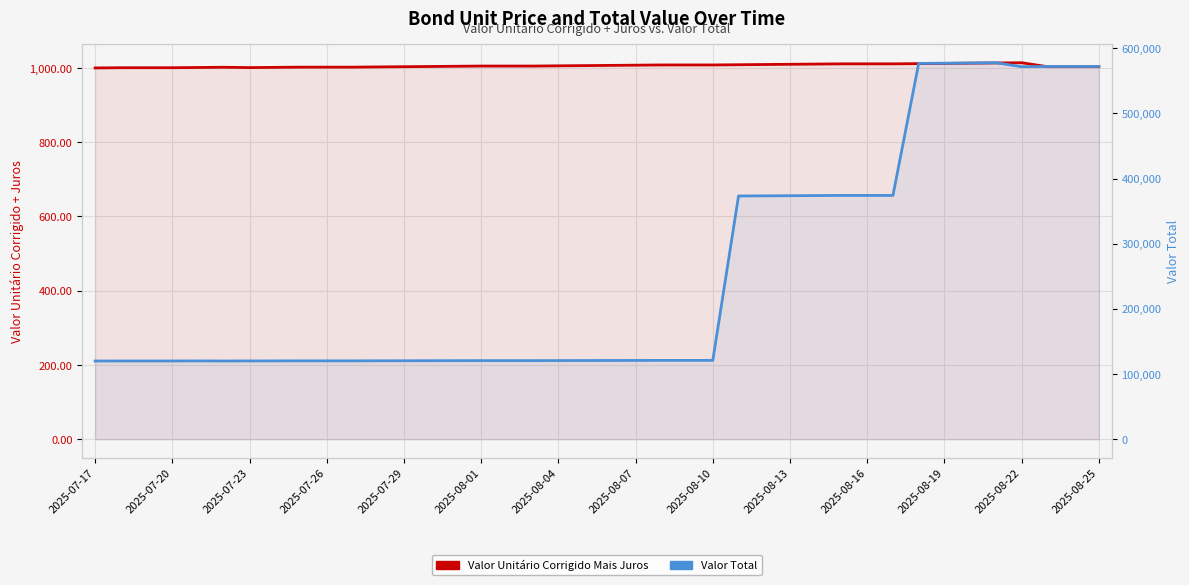

What is the minimum value for Valor Total?

120000.0